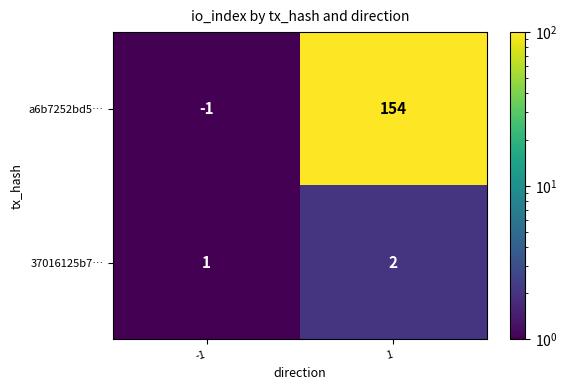

The value of 37016125b7… at -1 is 0. True or false?

False